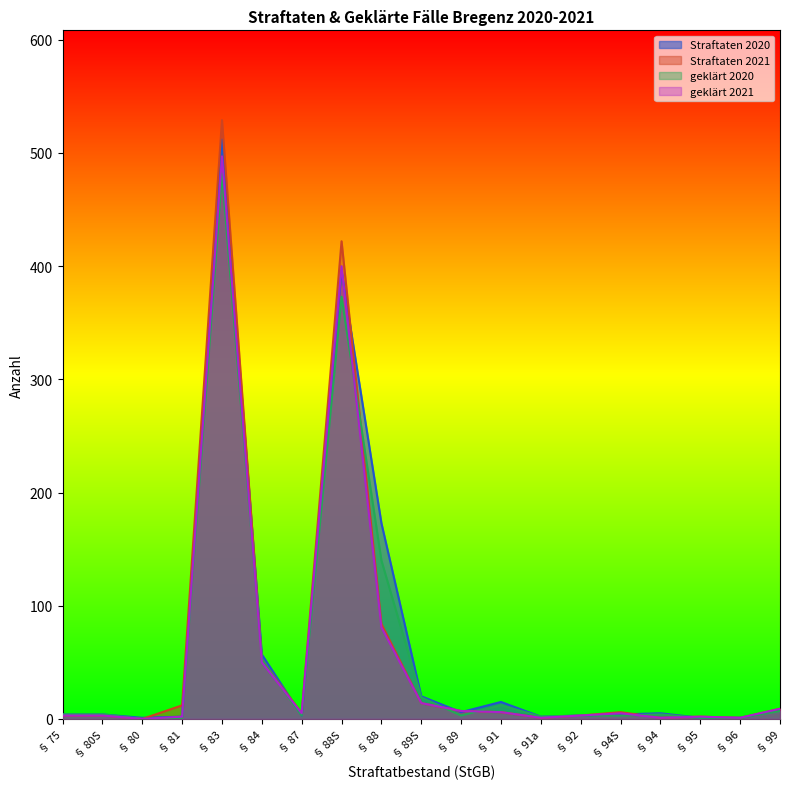

What is the sum of the geklärt 2021 values at § 95 and § 89S?

16